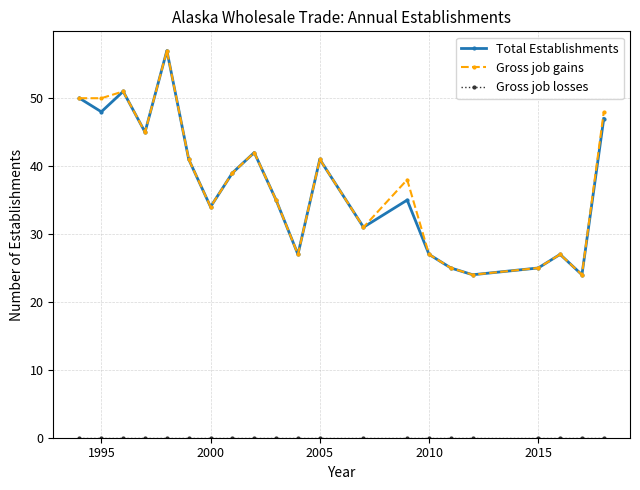

How many interior local peaks does the Total Establishments series have?

6